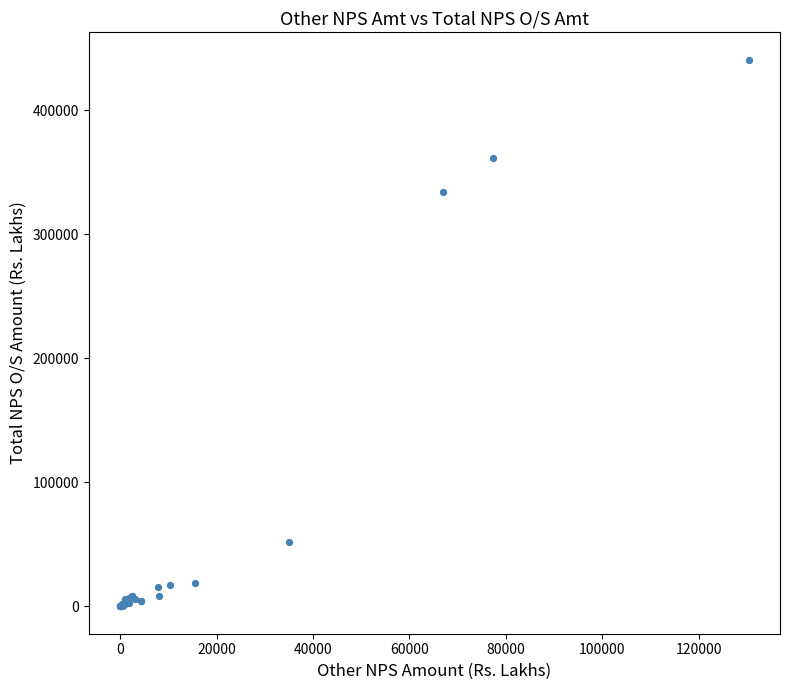

What Y value in the scatter plot is closest to 220511?

334637.0